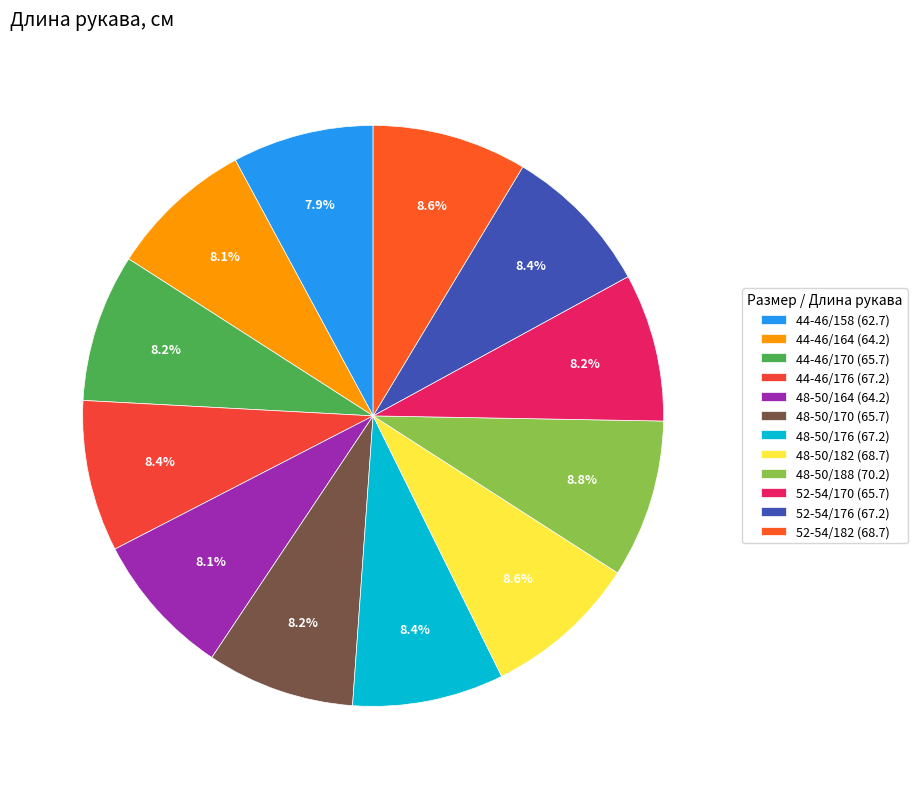

Count the number of slices in the pie.

12